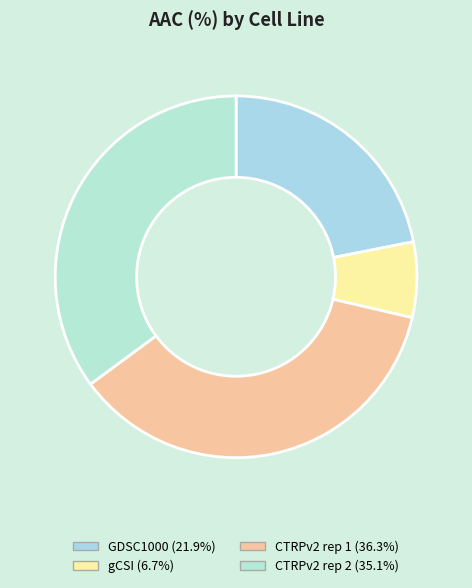

Is GDSC1000 the majority of the pie?

No